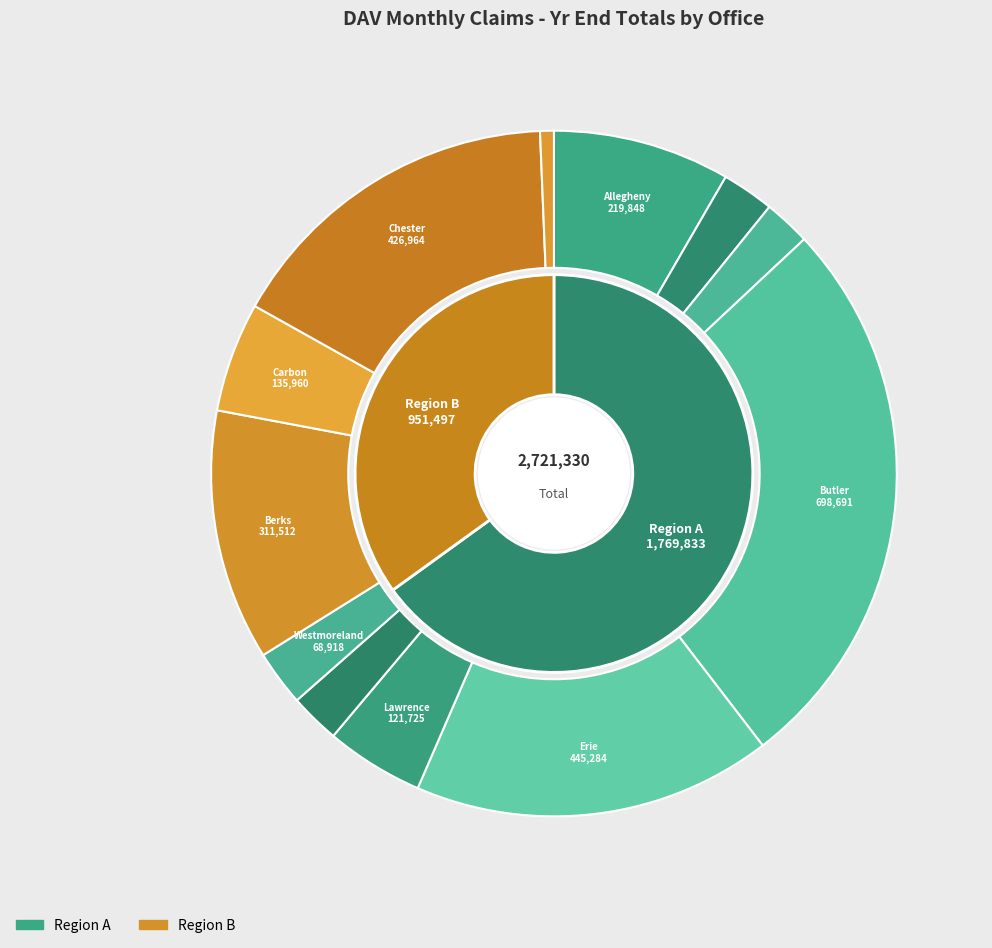

Is it true that Chester is 16% of the pie?

True